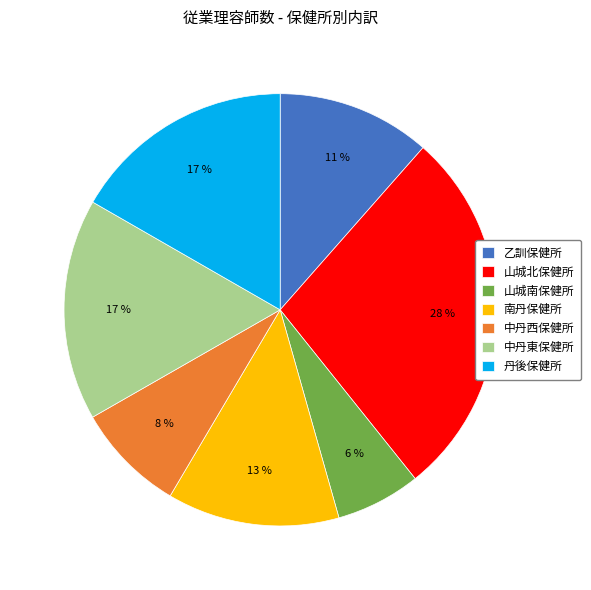

What is the ratio of the value at 乙訓保健所 to the value at 山城南保健所?

1.8